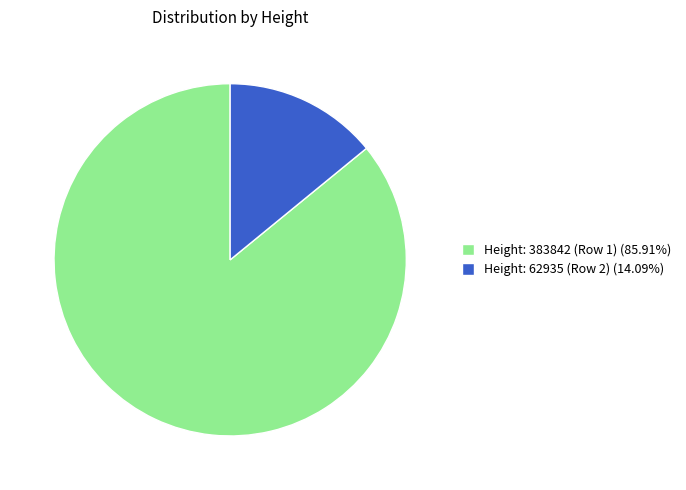

Does any single category account for the majority?

Yes